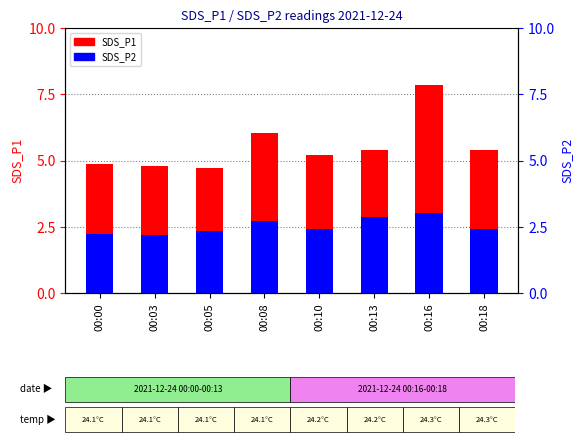

Reading right to left, extract all data points from this chart.

SDS_P1: 00:18=5.4	00:16=7.8	00:13=5.4	00:10=5.2	00:08=6.0	00:05=4.7	00:03=4.8	00:00=4.8
SDS_P2: 00:18=2.4	00:16=3.0	00:13=2.9	00:10=2.4	00:08=2.7	00:05=2.3	00:03=2.2	00:00=2.2